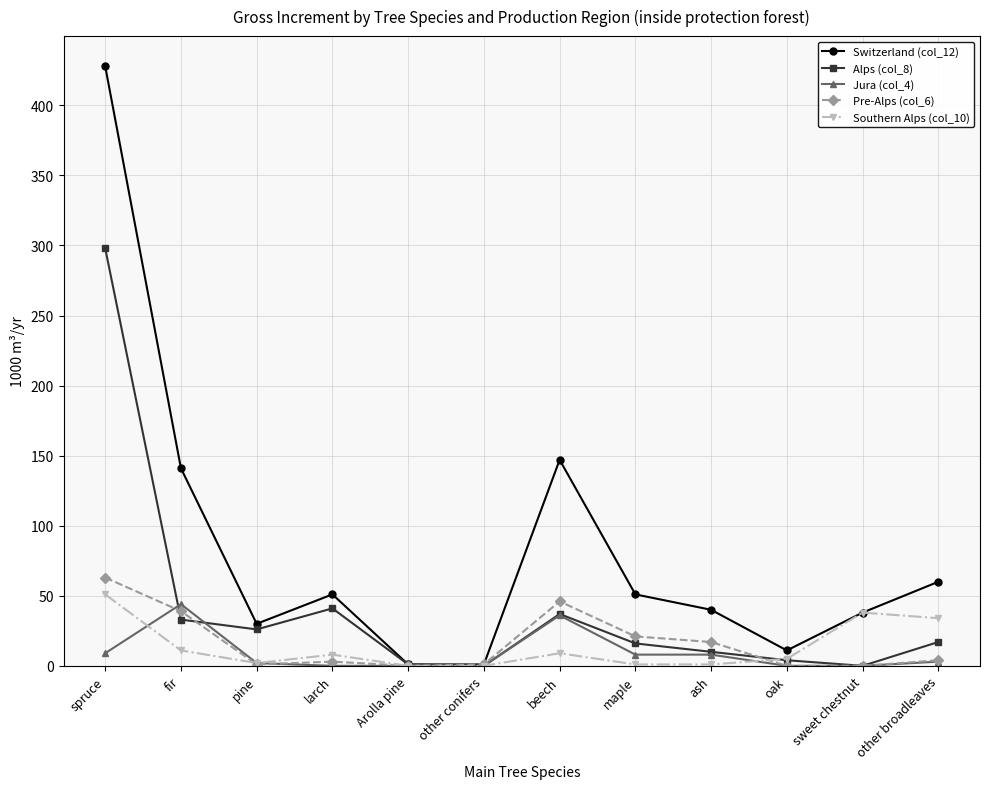

At which category does Jura (col_4) reach its first local peak?

fir